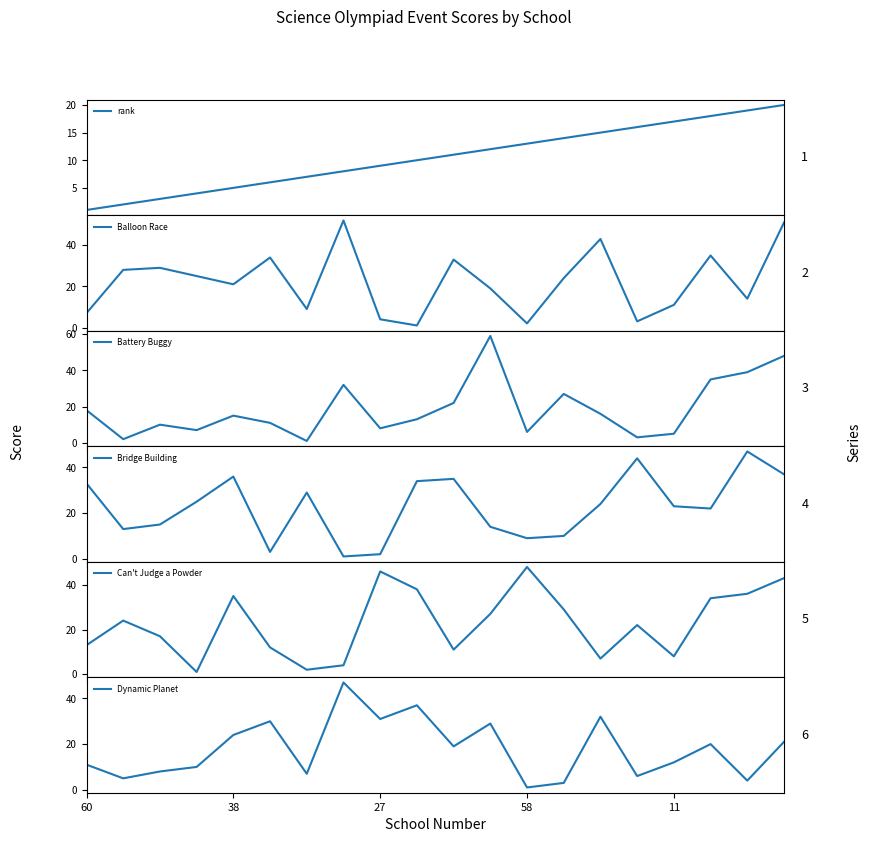

Reading left to right, extract all data points from this chart.

rank: 1	2	3	4	5	6	7	8	9	10	11	12	13	14	15	16	17	18	19	20
Balloon Race: 7	28	29	25	21	34	9	52	4	1	33	19	2	24	43	3	11	35	14	51
Battery Buggy: 18	2	10	7	15	11	1	32	8	13	22	59	6	27	16	3	5	35	39	48
Bridge Building: 33	13	15	25	36	3	29	1	2	34	35	14	9	10	24	44	23	22	47	37
Can't Judge a Powder: 13	24	17	1	35	12	2	4	46	38	11	27	48	29	7	22	8	34	36	43
Dynamic Planet: 11	5	8	10	24	30	7	47	31	37	19	29	1	3	32	6	12	20	4	21